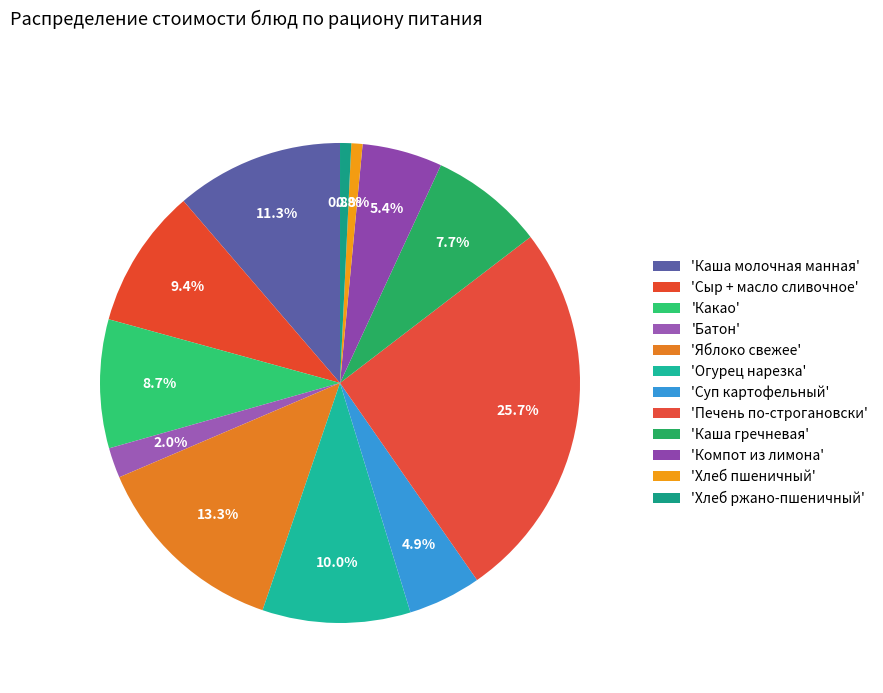

To the nearest percent, what is the average slice percentage?

8%